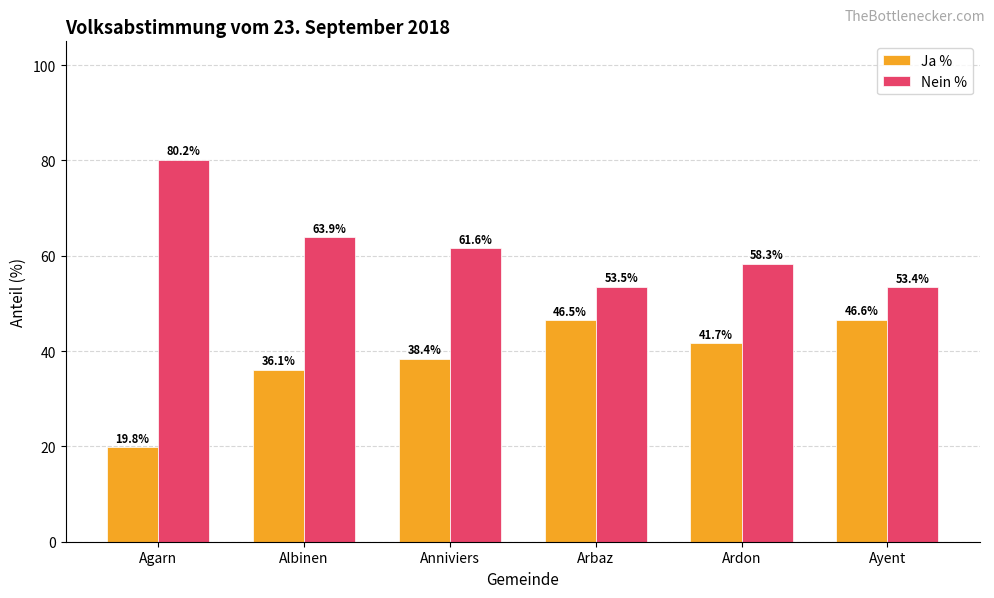

Reading left to right, list all the values displayed in this chart.

Ja %: 19.8	36.1	38.4	46.5	41.7	46.6
Nein %: 80.2	63.9	61.6	53.5	58.3	53.4